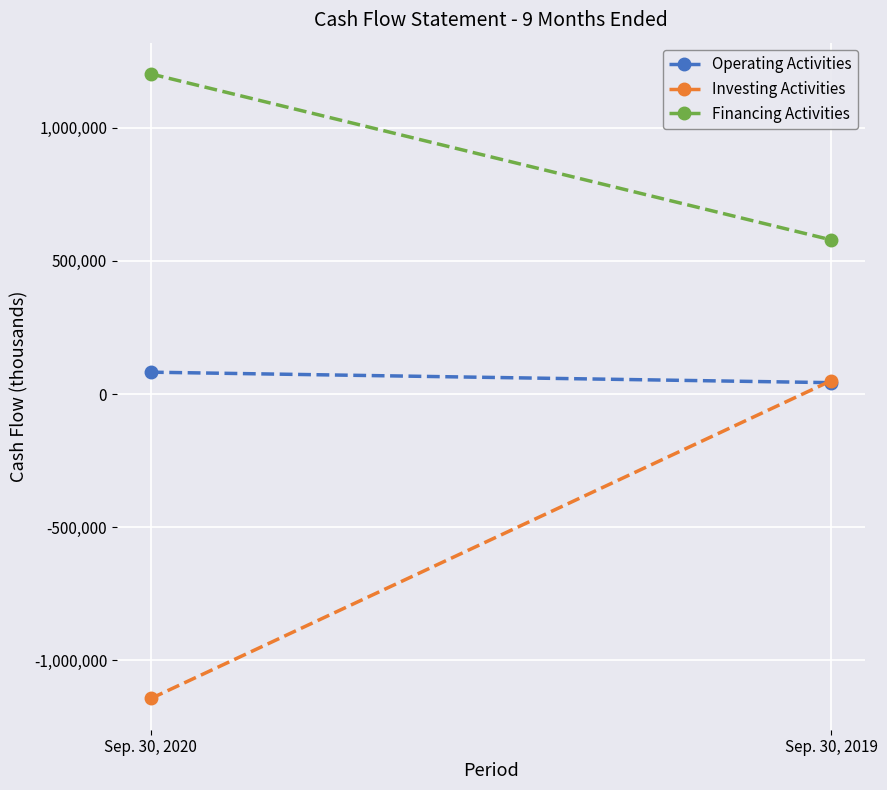

What is the minimum value for Investing Activities?

-1142911